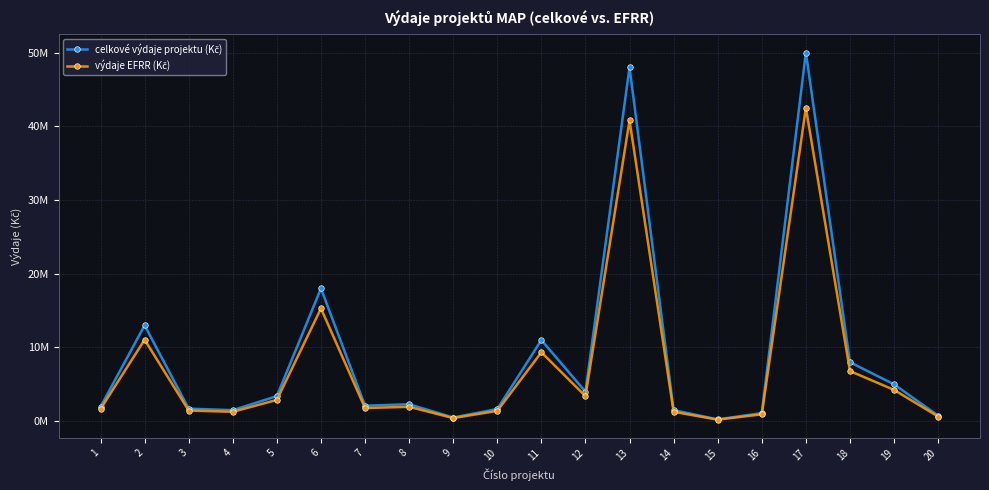

Does the chart have visible grid lines?

Yes